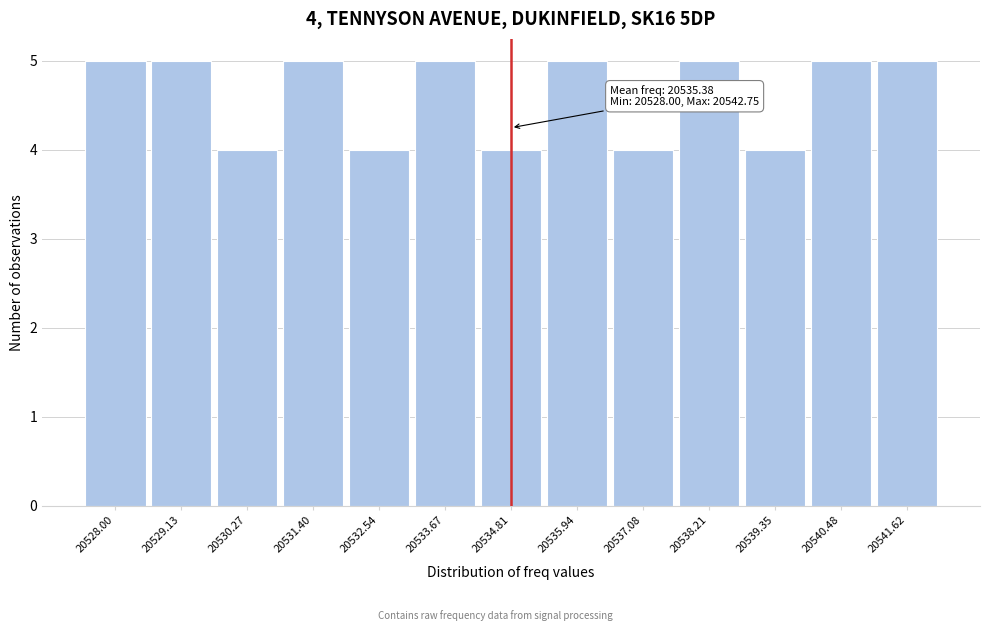

Reading left to right, transcribe all the data shown in this chart.

5	5	4	5	4	5	4	5	4	5	4	5	5